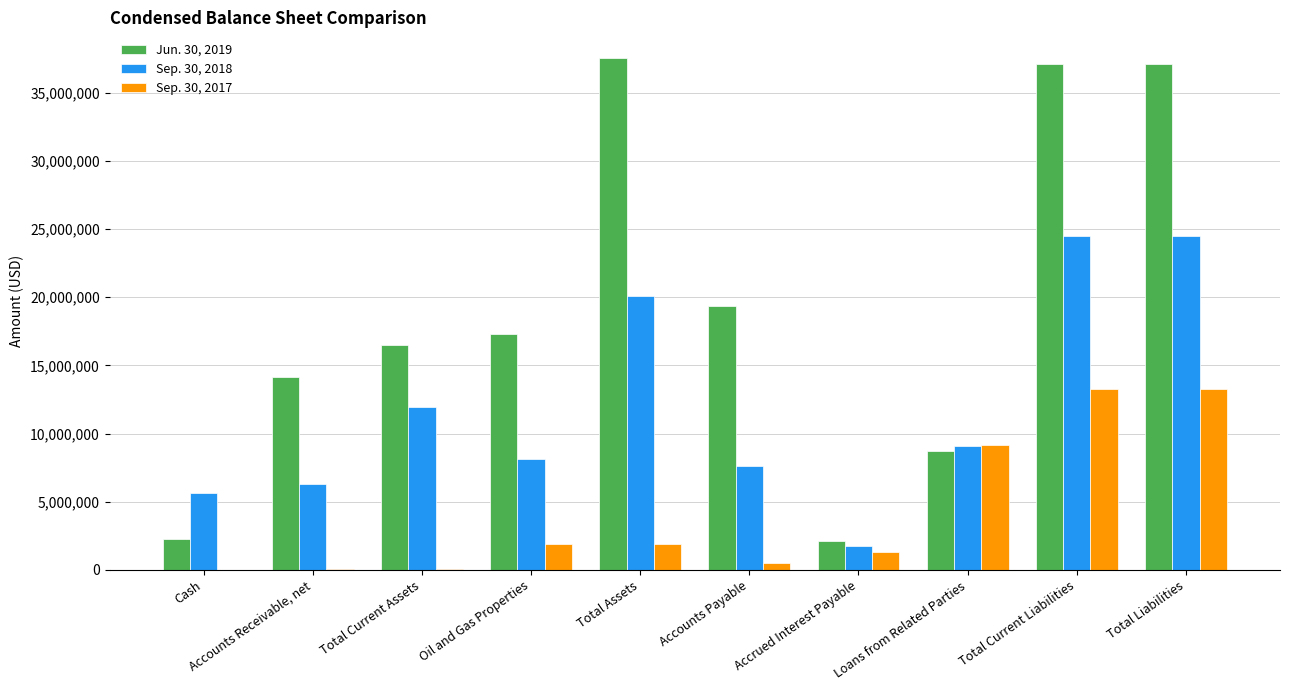

Is it true that Sep. 30, 2018 equals 1971054 at Oil and Gas Properties?

False